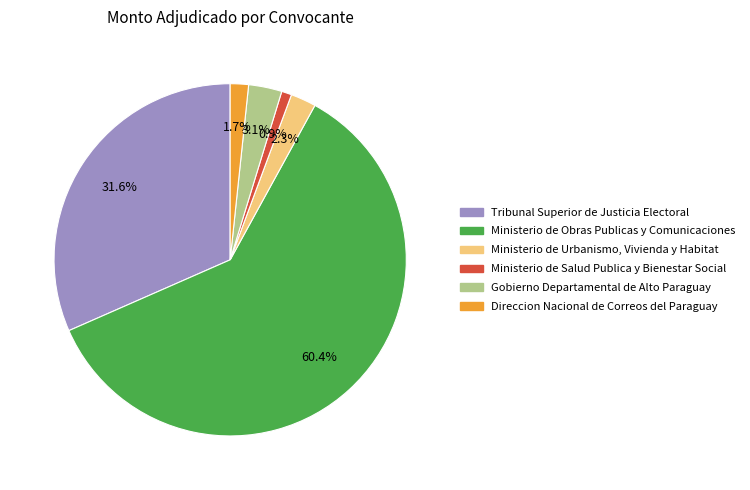

The Direccion Nacional de Correos del Paraguay slice represents 15% of the pie. True or false?

False